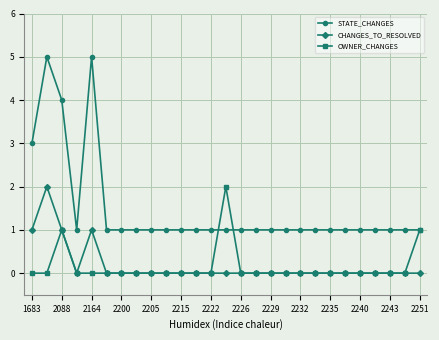

Which series has the largest total across all categories?

STATE_CHANGES